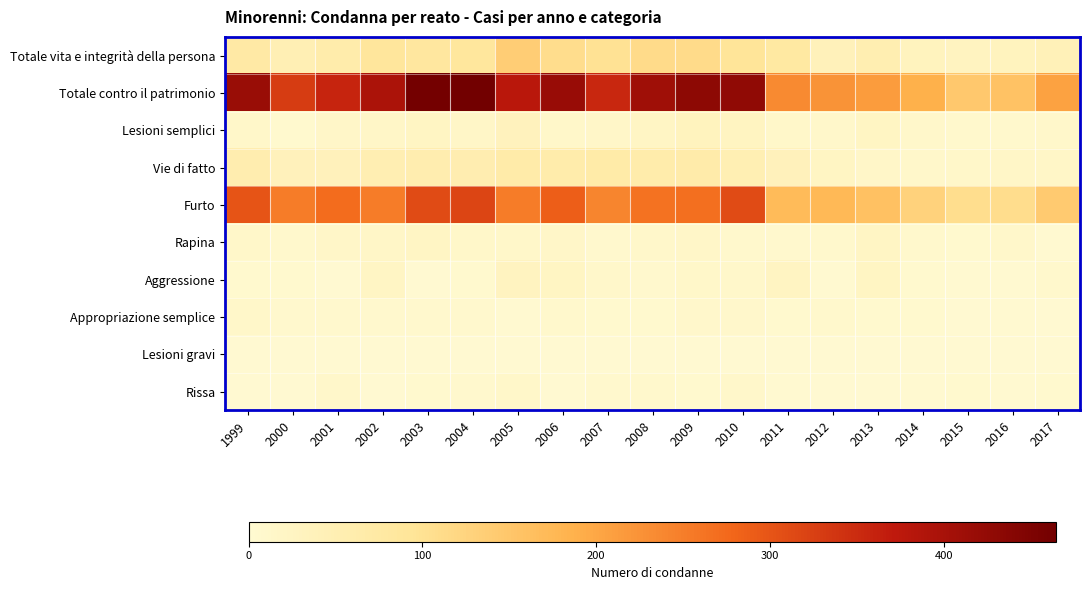

Which category has the highest value across all series?

2004